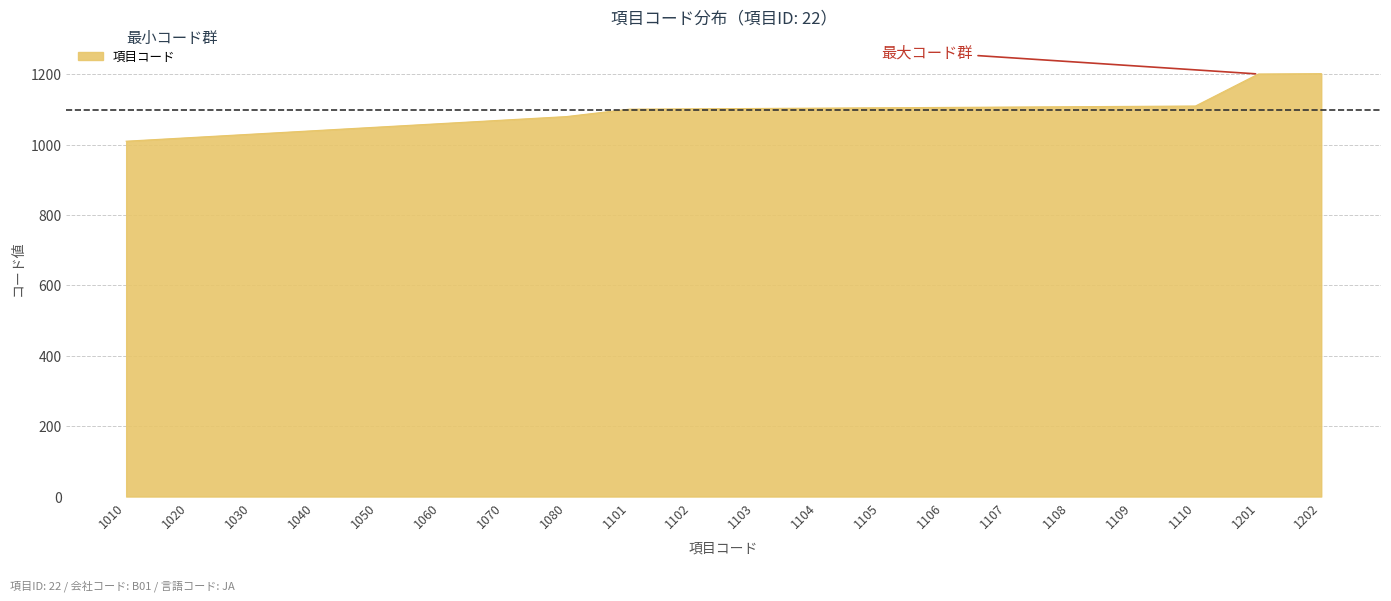

Approximately how many times larger is the value at 1060 compared to 1201?

0.9